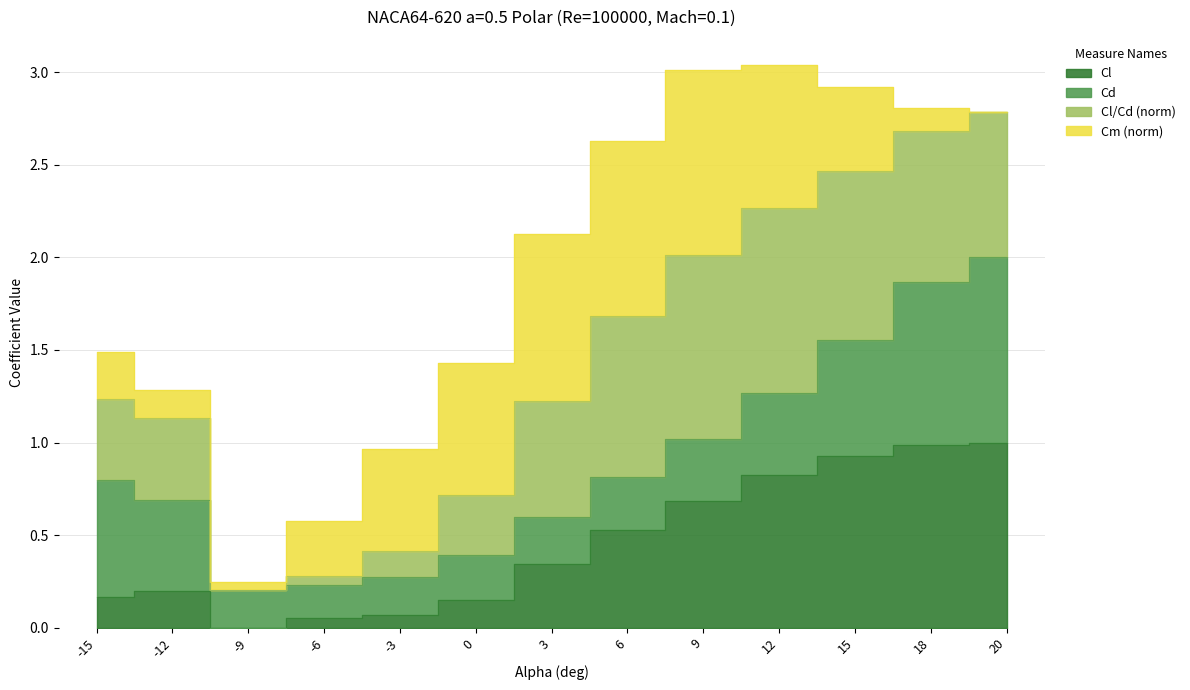

True or false: Cl and Cl/Cd (norm) cross at least once.

False